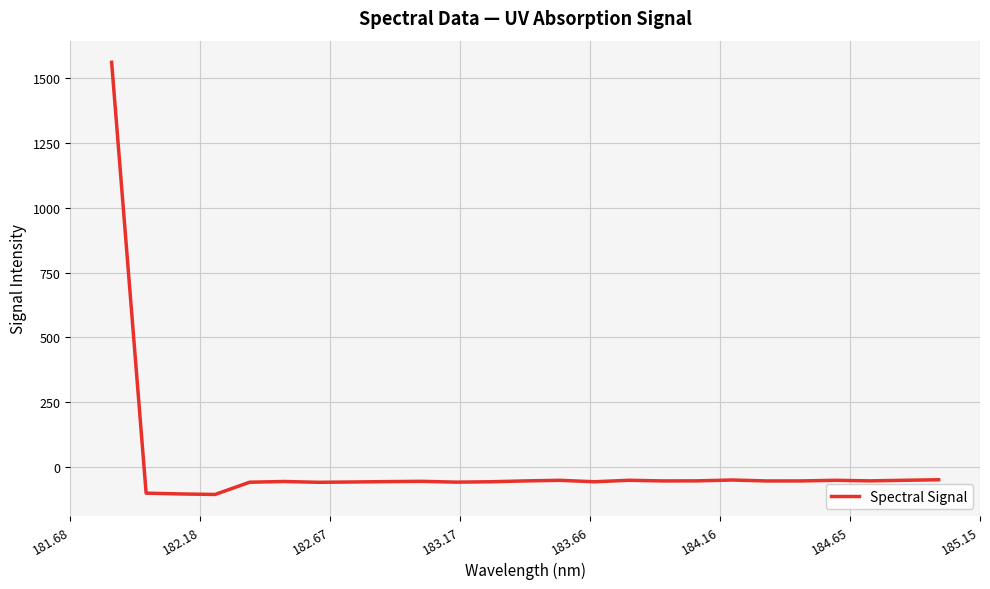

What is the maximum value shown in the chart?

1561.4